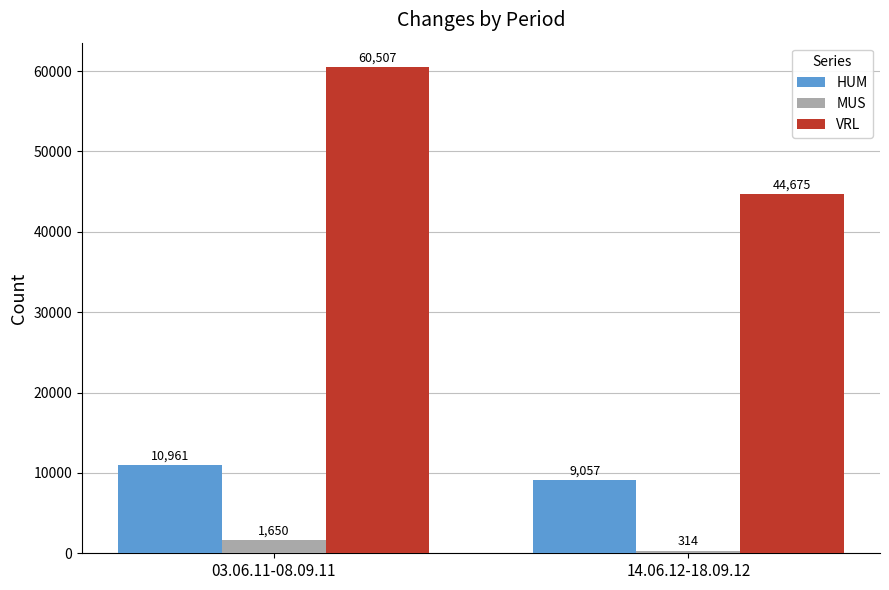

Between 03.06.11-08.09.11 and 14.06.12-18.09.12, which series saw the biggest shift?

VRL